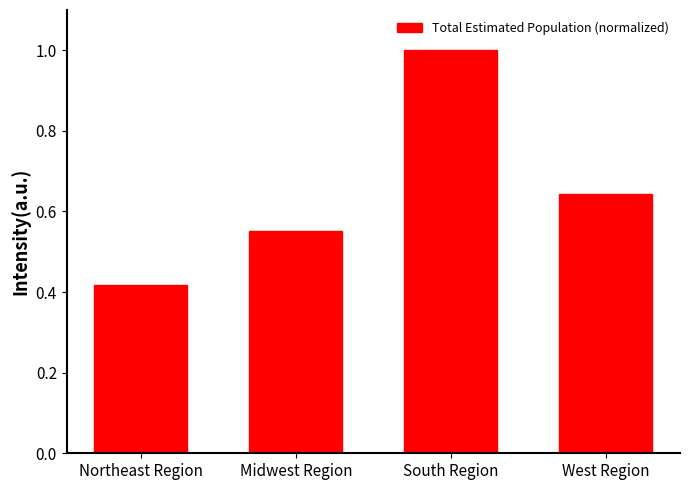

List the labels in order of value, smallest first.

Northeast Region, Midwest Region, West Region, South Region